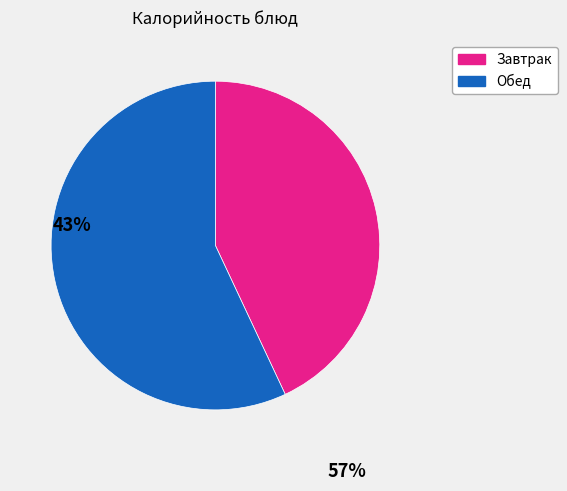

Does any single category account for the majority?

Yes